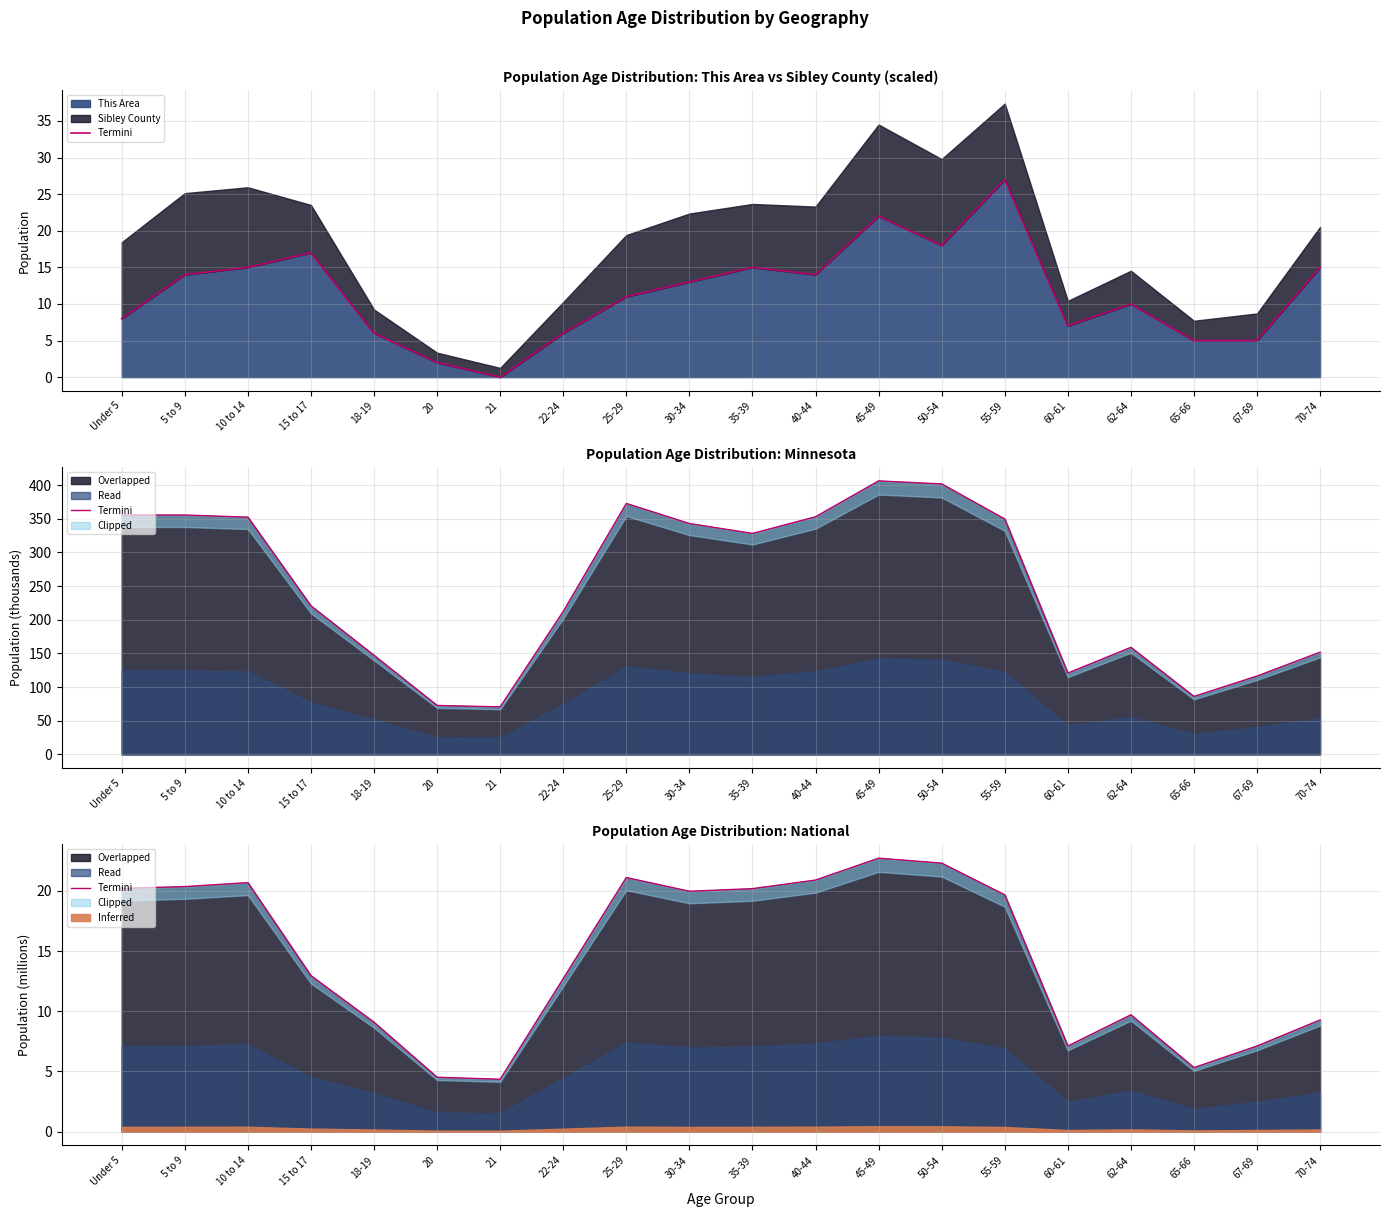

Reading left to right, extract all data points from this chart.

Under 5=20.2	5 to 9=20.3	10 to 14=20.7	15 to 17=13.0	18-19=9.1	20=4.5	21=4.4	22-24=12.7	25-29=21.1	30-34=20.0	35-39=20.2	40-44=20.9	45-49=22.7	50-54=22.3	55-59=19.7	60-61=7.1	62-64=9.7	65-66=5.3	67-69=7.1	70-74=9.3